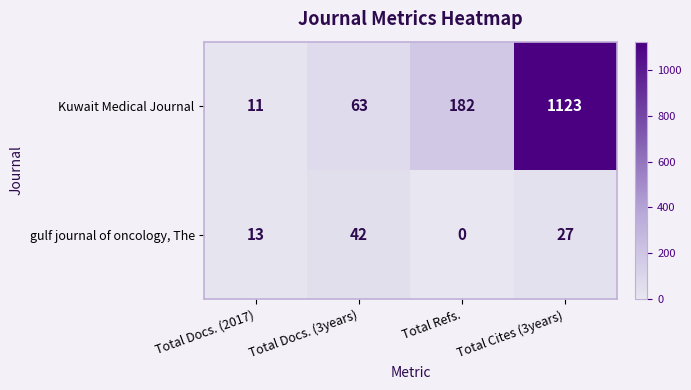

What is the total value across all series at Total Docs. (2017)?

24